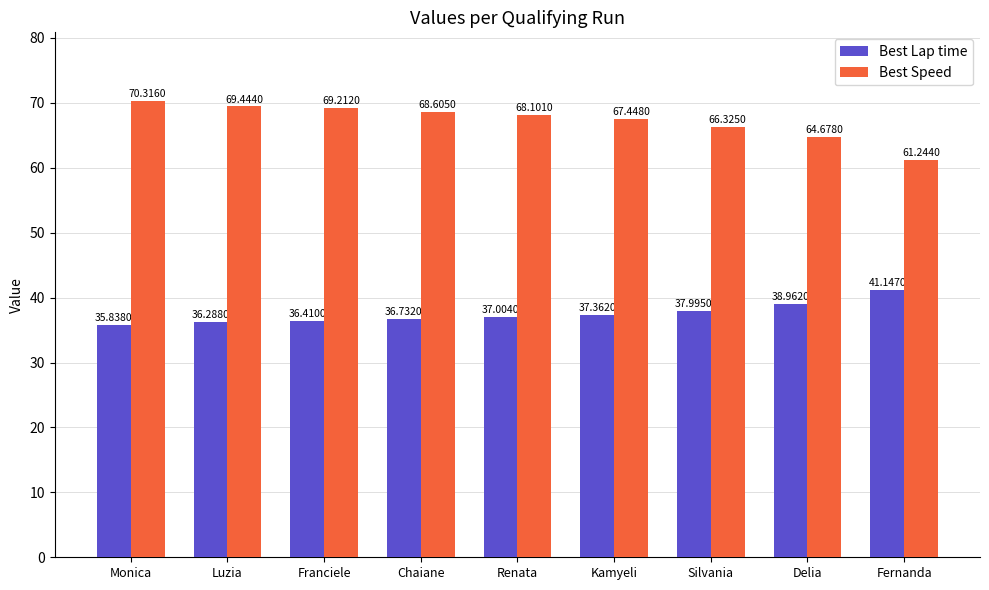

Reading left to right, what are all the values shown in this chart?

Best Lap time: 35.8	36.3	36.4	36.7	37.0	37.4	38.0	39.0	41.1
Best Speed: 70.3	69.4	69.2	68.6	68.1	67.4	66.3	64.7	61.2